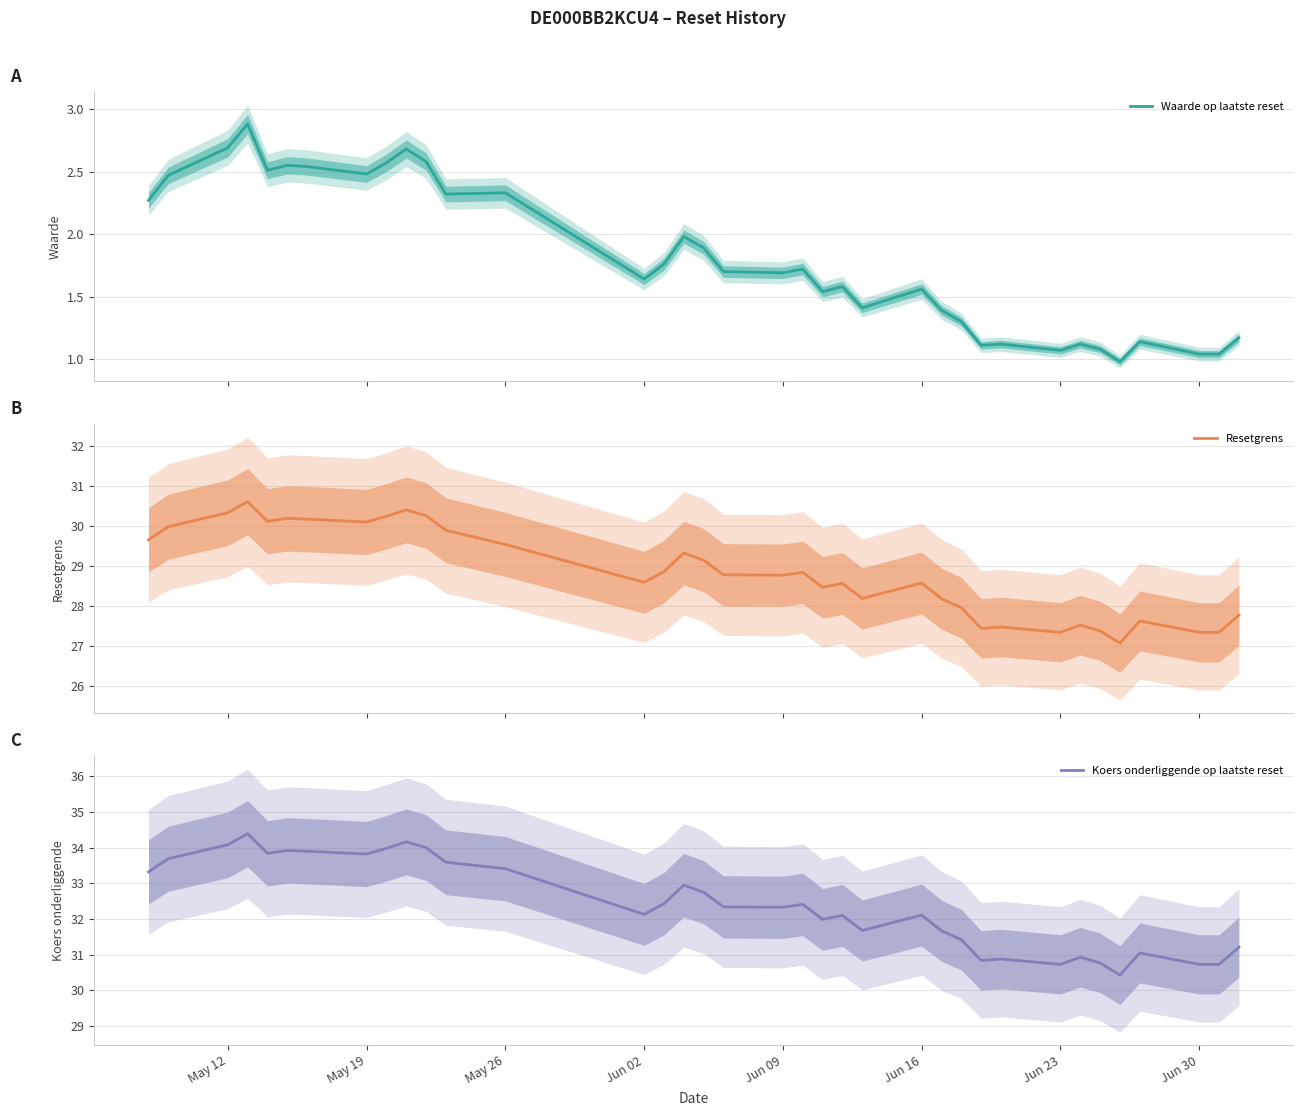

Reading left to right, transcribe all the data shown in this chart.

Waarde op laatste reset: 2.3	2.5	2.7	2.9	2.5	2.5	2.5	2.5	2.6	2.7	2.6	2.3	2.3	1.6	1.8	2.0	1.9	1.7	1.7	1.7	1.5	1.6	1.4	1.6	1.4	1.3	1.1	1.1	1.1	1.1	1.1	1.0	1.1	1.0	1.0	1.2
Resetgrens: 29.7	30.0	30.3	30.6	30.1	30.2	30.2	30.1	30.2	30.4	30.3	29.9	29.5	28.6	28.9	29.3	29.1	28.8	28.8	28.8	28.5	28.6	28.2	28.6	28.2	28.0	27.4	27.5	27.4	27.5	27.4	27.1	27.6	27.4	27.4	27.8
Koers onderliggende op laatste reset: 33.3	33.7	34.1	34.4	33.8	33.9	33.9	33.8	34.0	34.2	34.0	33.6	33.4	32.1	32.4	33.0	32.8	32.3	32.3	32.4	32.0	32.1	31.7	32.1	31.7	31.4	30.8	30.9	30.7	30.9	30.8	30.4	31.1	30.7	30.7	31.2